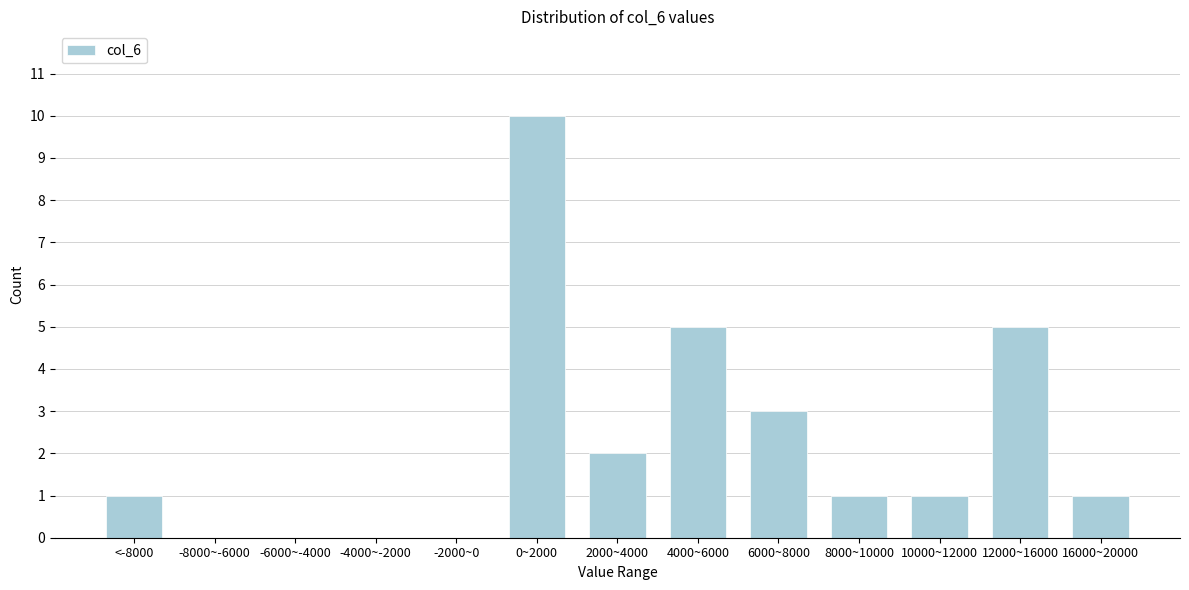

Reading right to left, list all the values displayed in this chart.

16000~20000=1	12000~16000=5	10000~12000=1	8000~10000=1	6000~8000=3	4000~6000=5	2000~4000=2	0~2000=10	-2000~0=0	-4000~-2000=0	-6000~-4000=0	-8000~-6000=0	<-8000=1